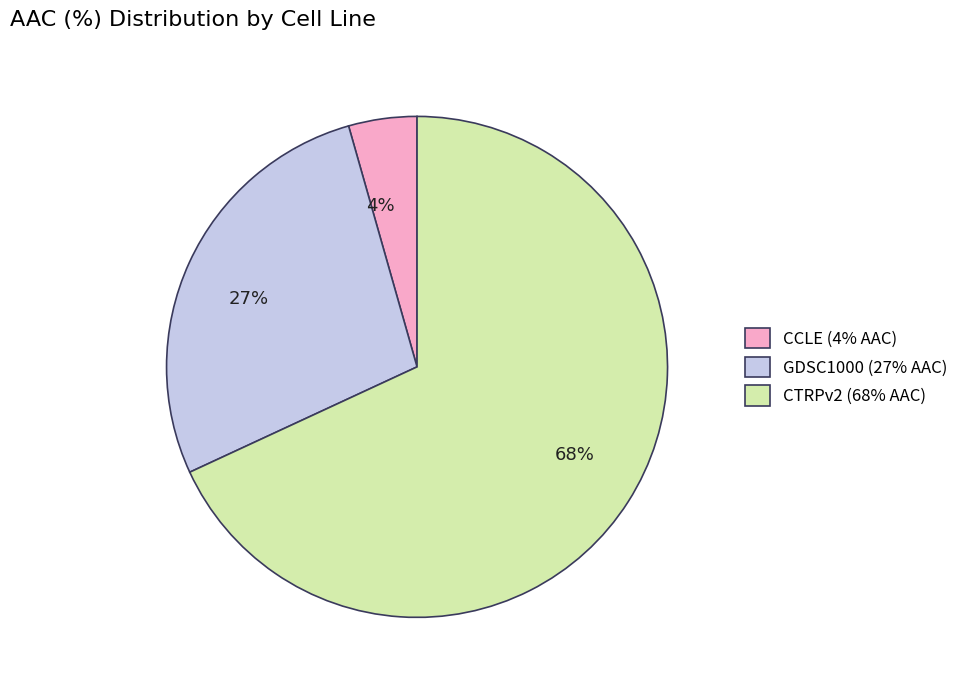

True or false: GDSC1000 accounts for 27% of the total.

True